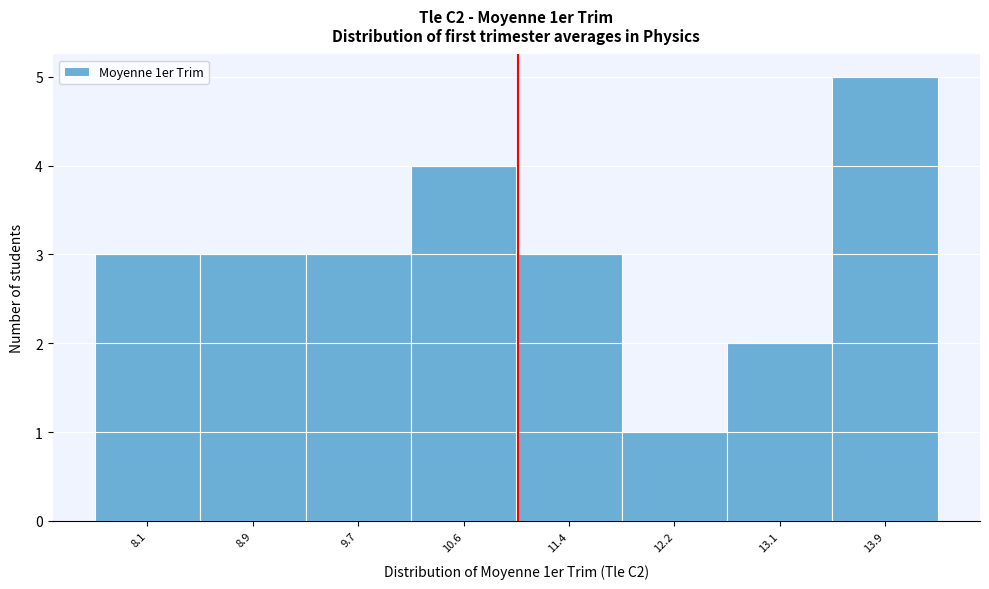

Reading right to left, what are all the values shown in this chart?

5	2	1	3	4	3	3	3